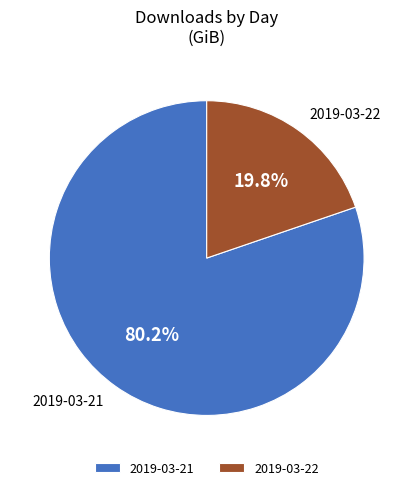

Does 2019-03-21 account for over 50% of the chart?

Yes